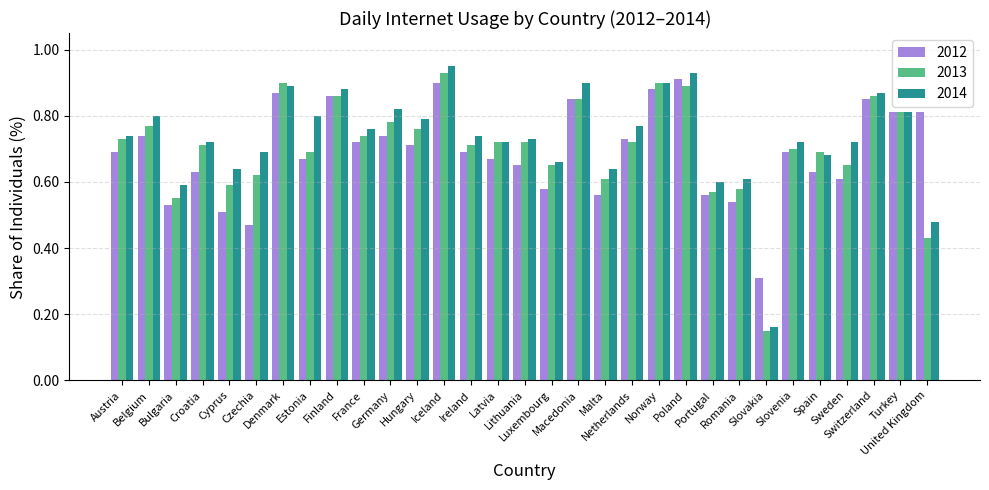

At which category is the sum across all series the highest?

Iceland